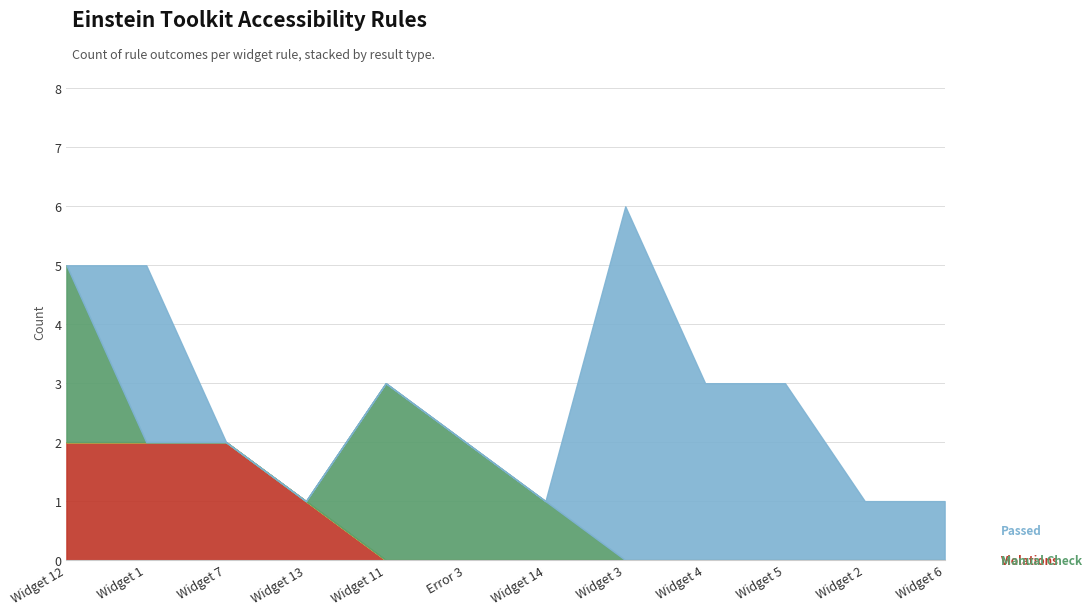

Between Widget 11 and Widget 5, which series saw the biggest shift?

Manual Check